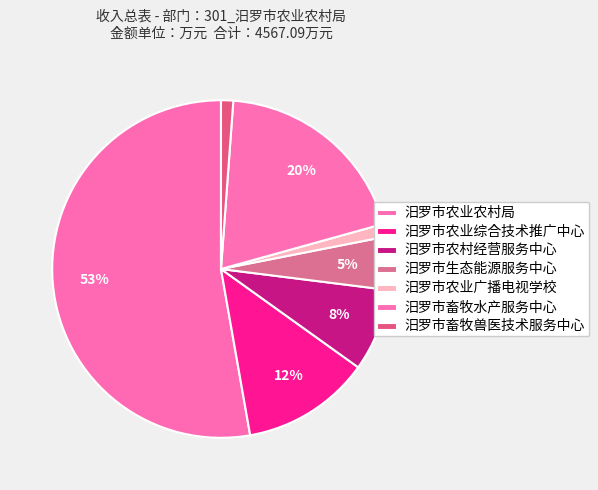

Count the number of slices in the pie.

7